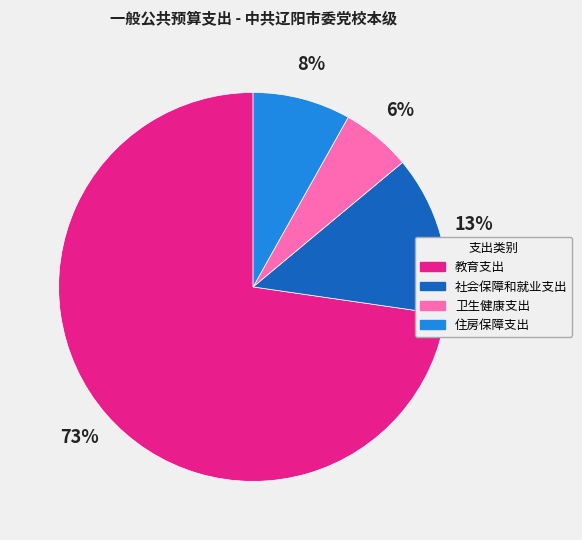

How many slices are in this pie chart?

4